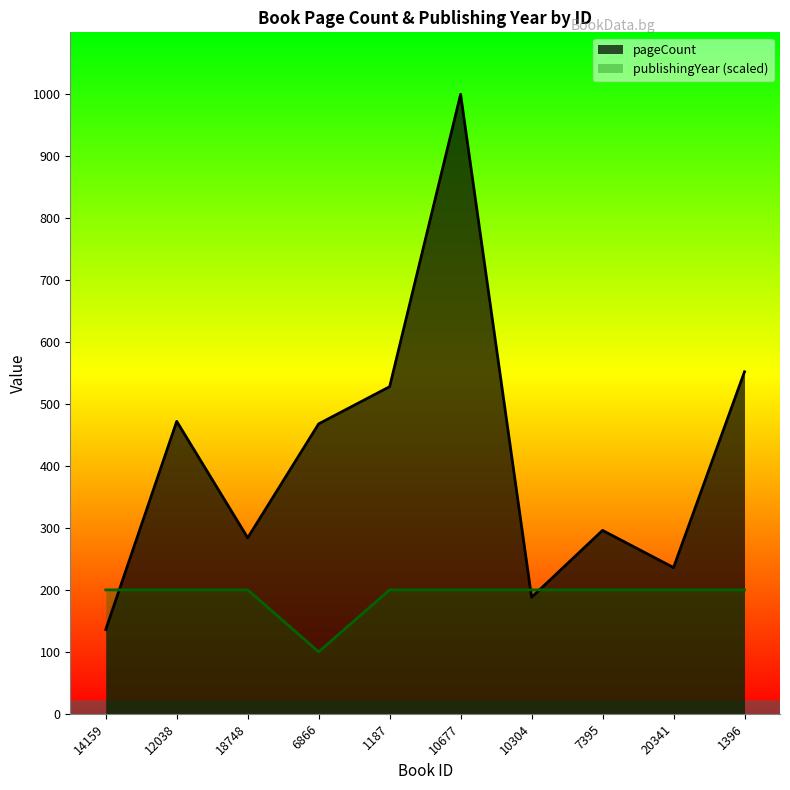

How many interior local peaks does the pageCount series have?

3